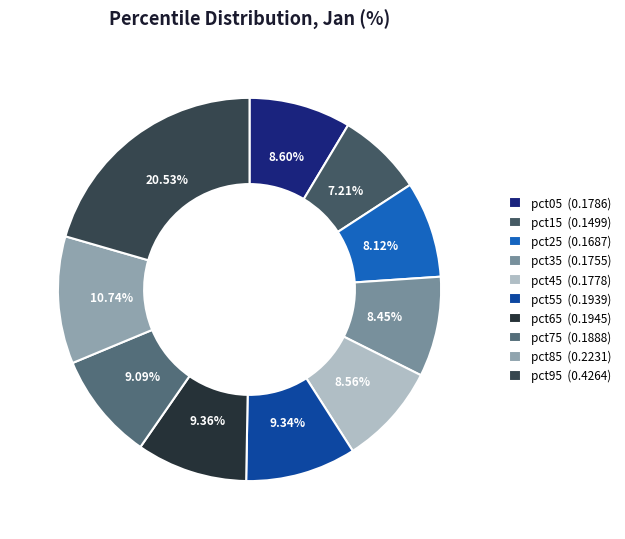

What is the change in value from pct55 to pct95?

+0.2